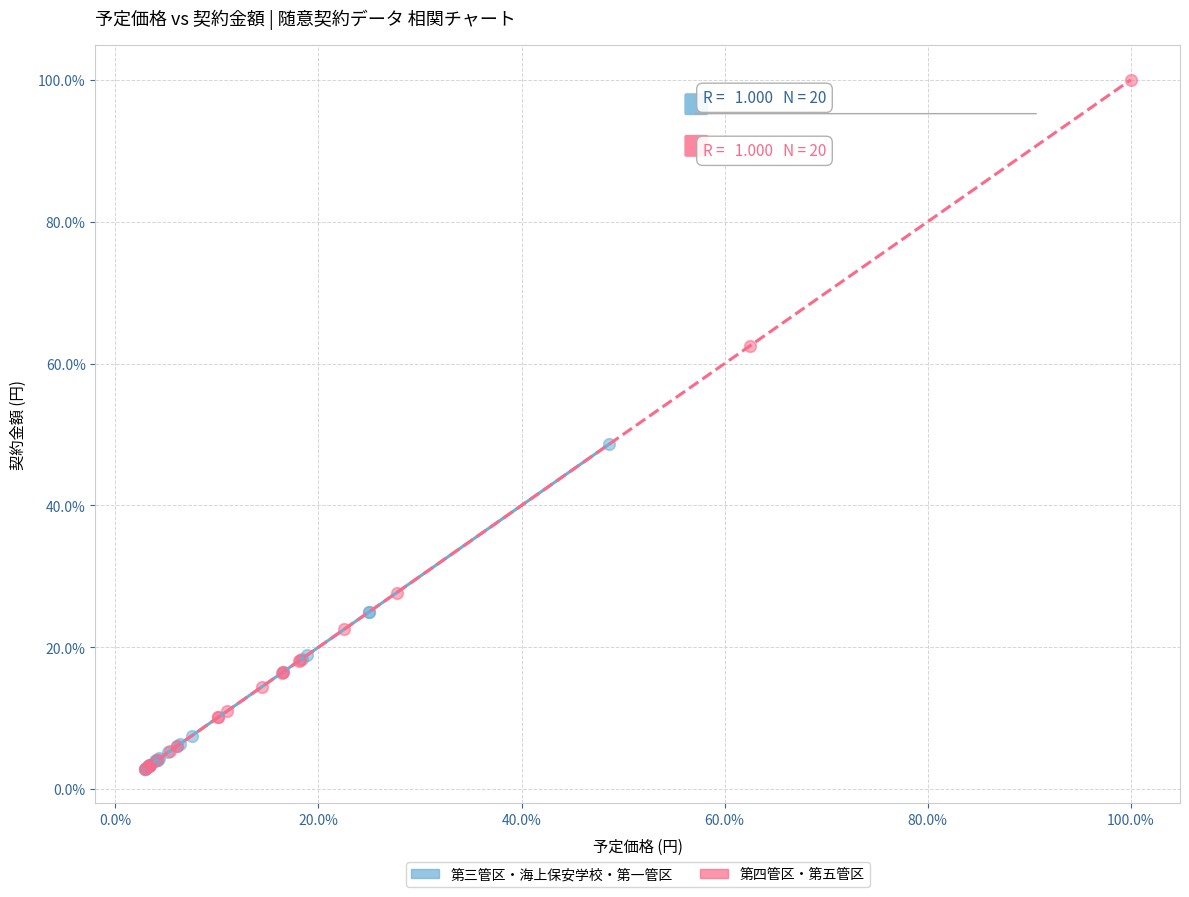

What are all the series names shown in the legend?

第三管区・海上保安学校・第一管区, 第四管区・第五管区